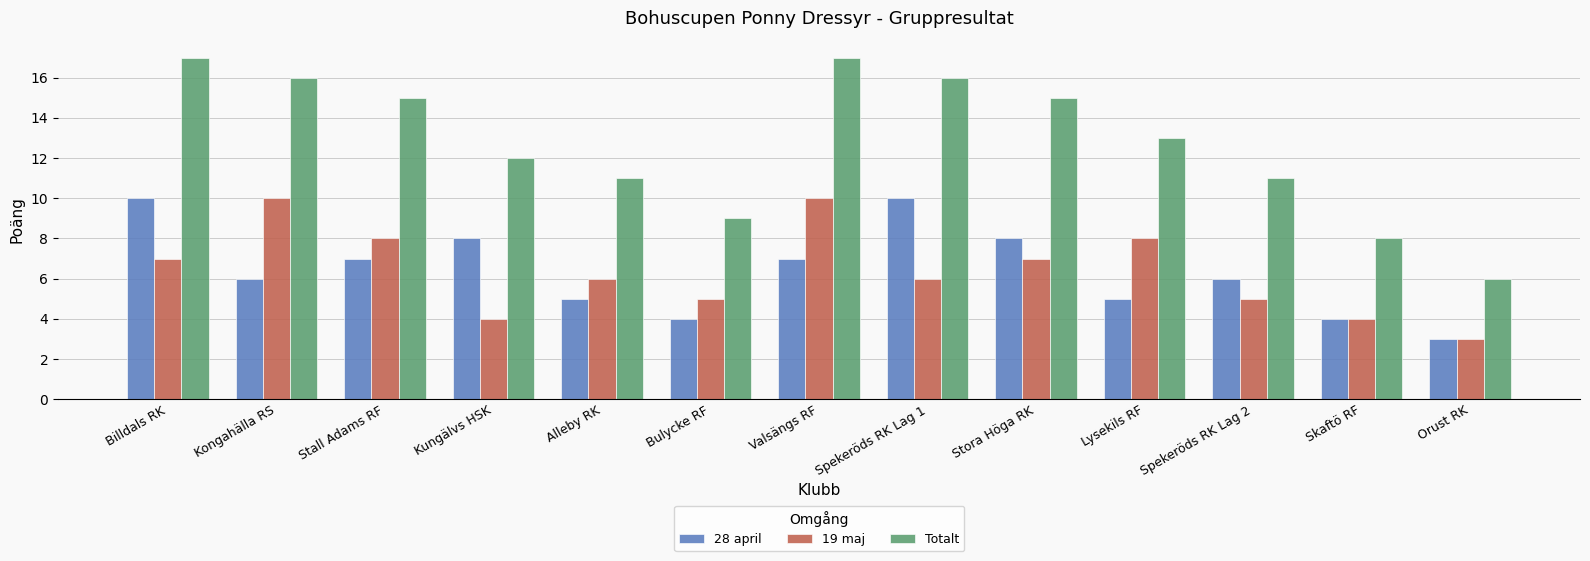

Where does the 28 april series first go above 6?

Billdals RK